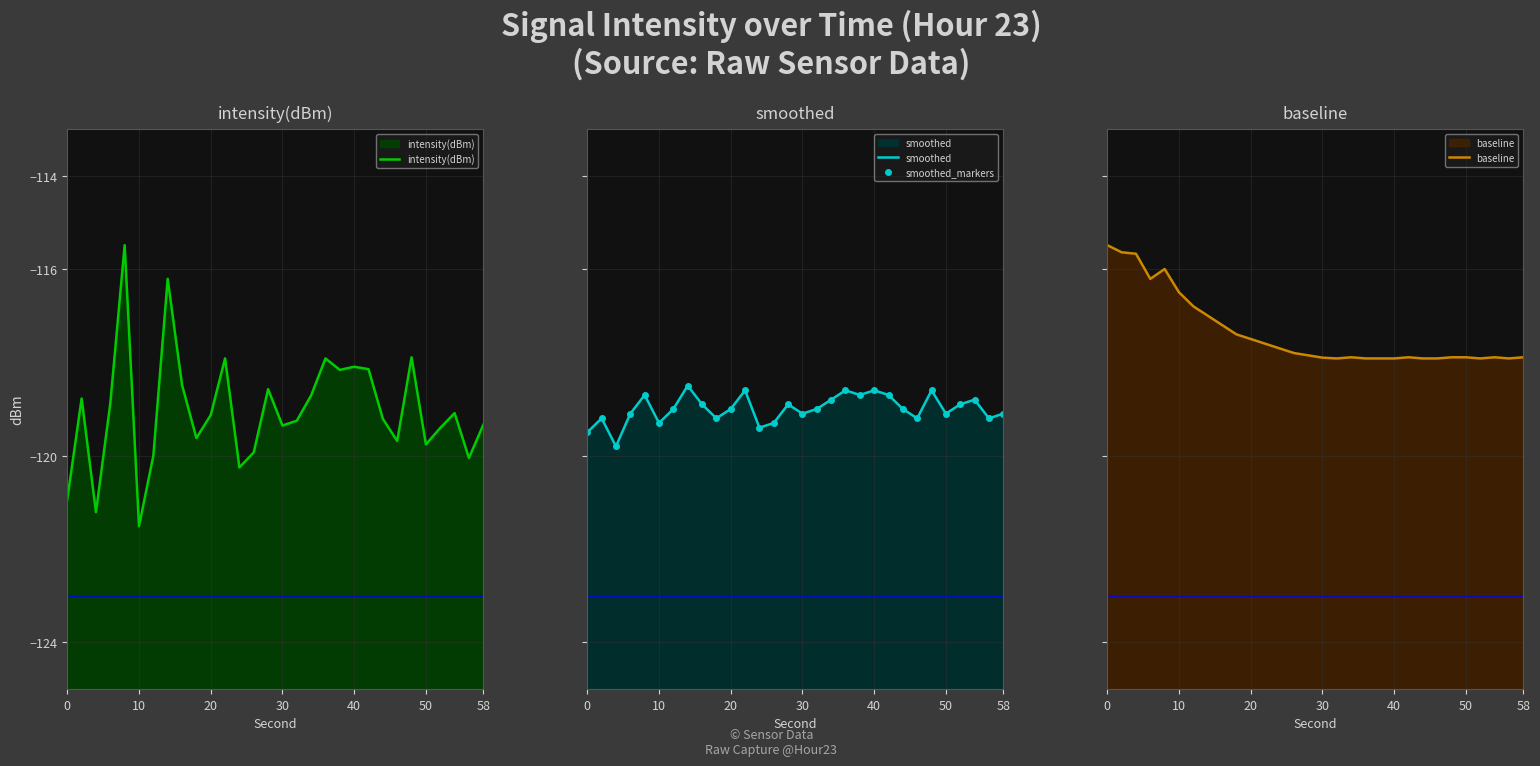

What is the label of the 2nd point from the left?

10